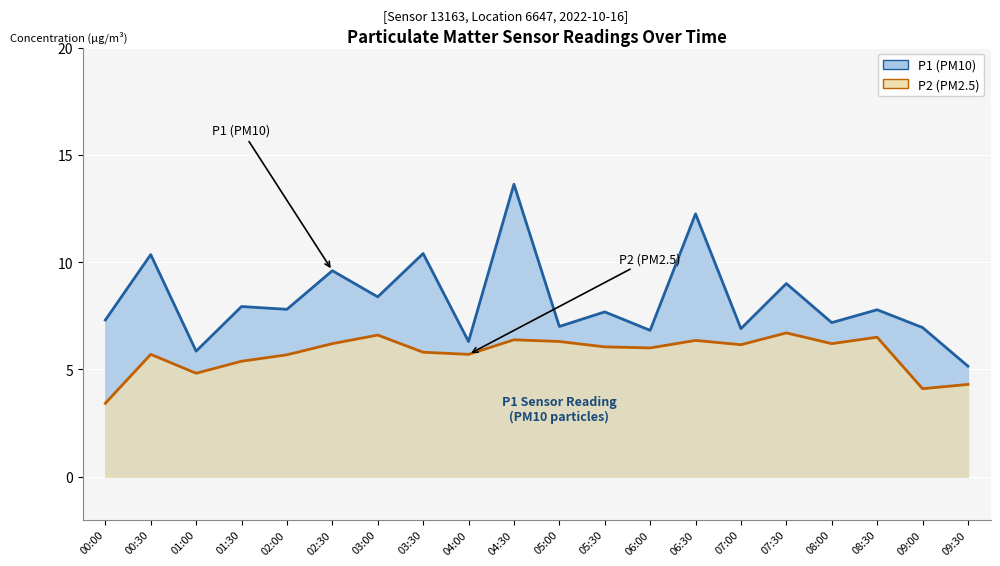

Rank the categories by P2 line value from lowest to highest.

00:00, 09:00, 09:30, 01:00, 01:30, 02:00, 00:30, 04:00, 03:30, 06:00, 05:30, 07:00, 02:30, 08:00, 05:00, 06:30, 04:30, 08:30, 03:00, 07:30